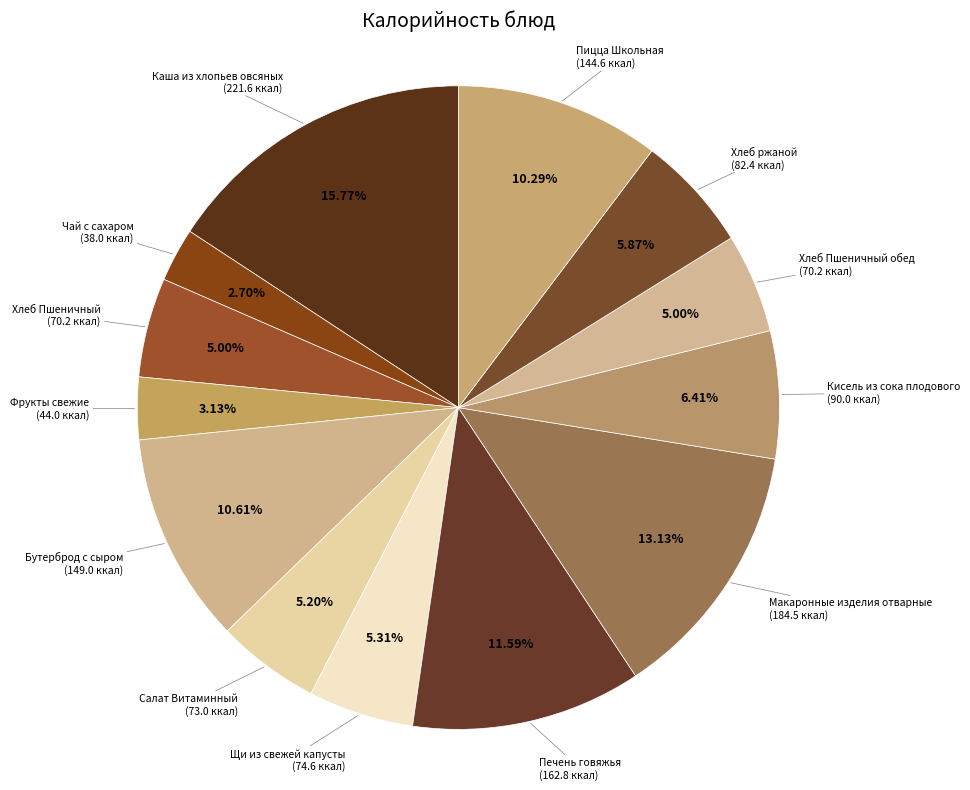

How many slices are in this pie chart?

13